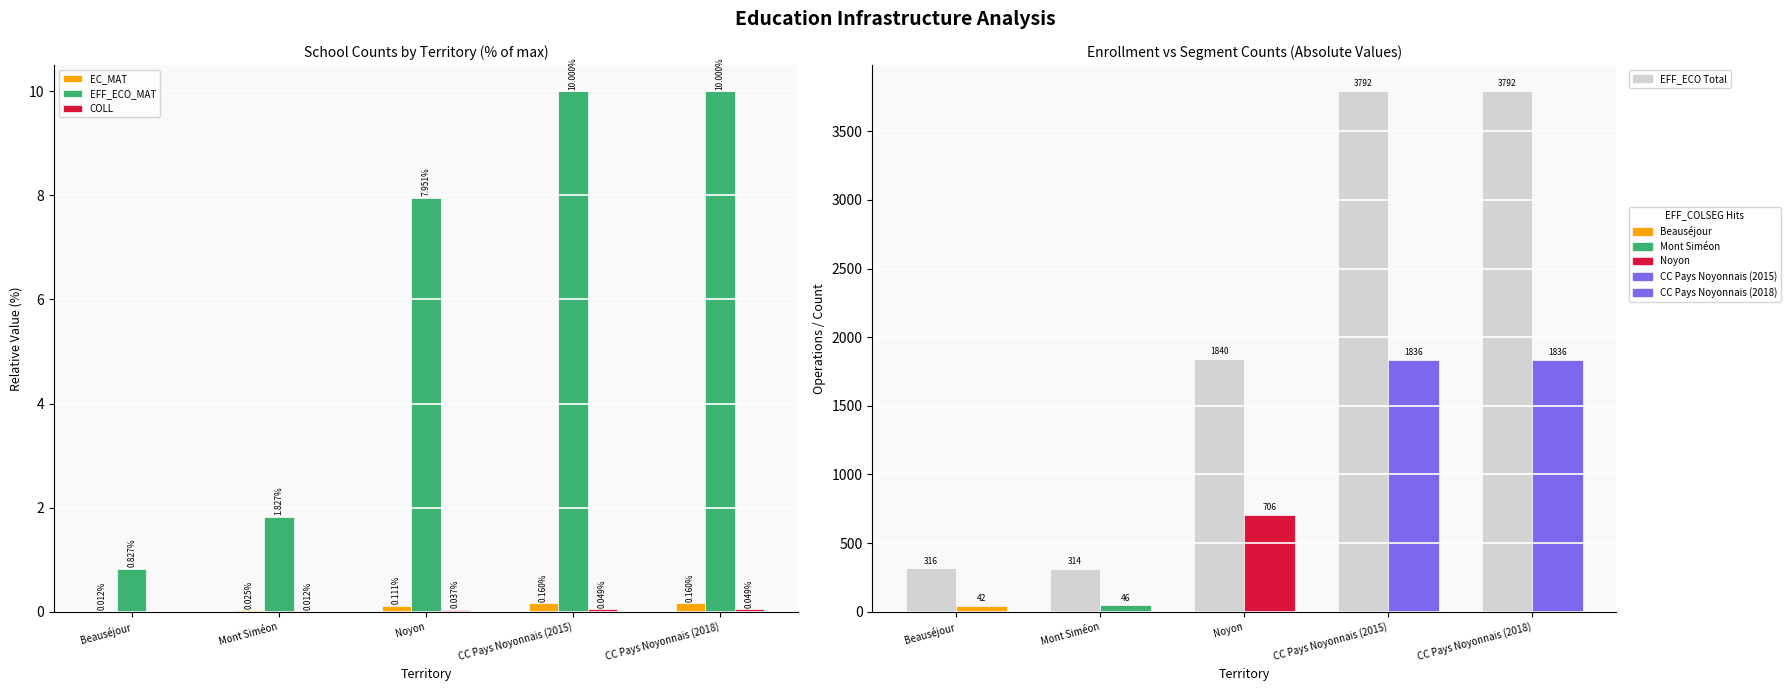

Which series has the widest spread of values?

EFF_ECO (Total Enrolled)